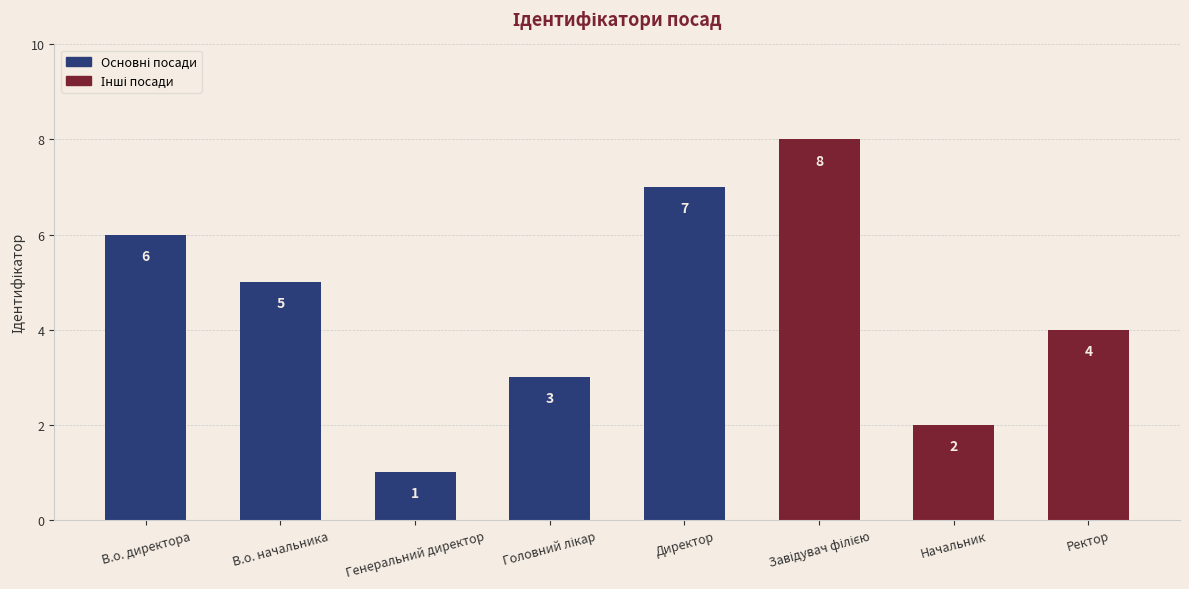

What is the difference between the maximum and minimum values?

7